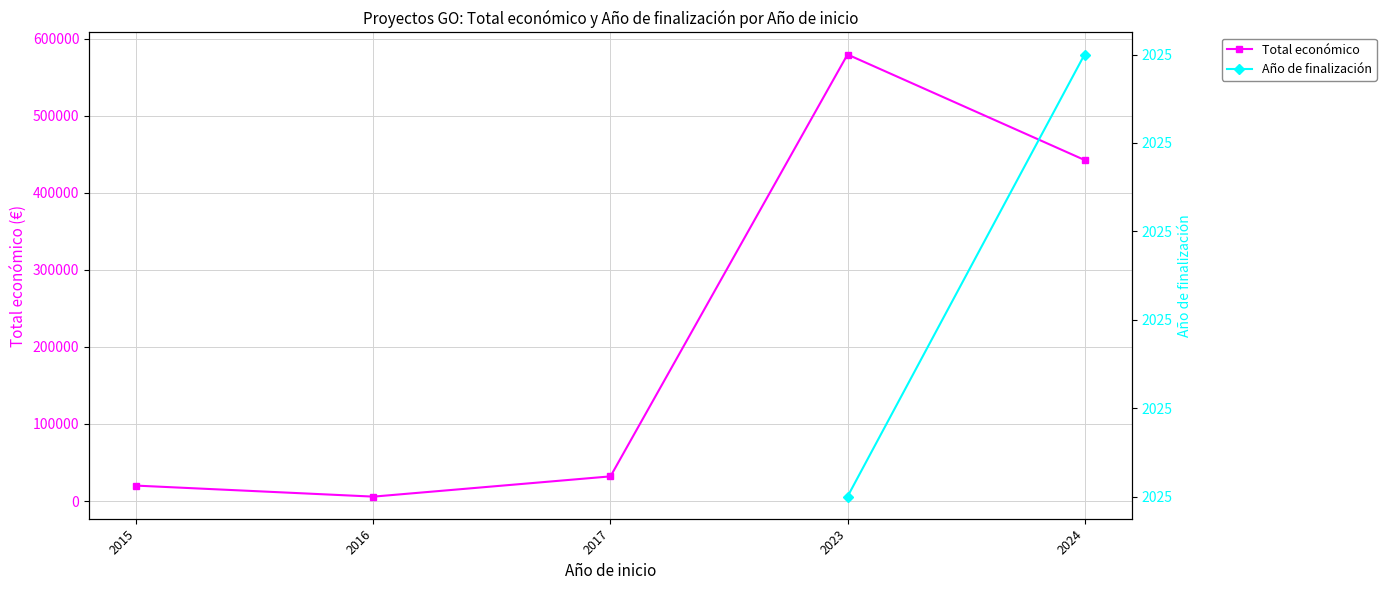

What are all the series names shown in the legend?

Total económico, Año de finalización